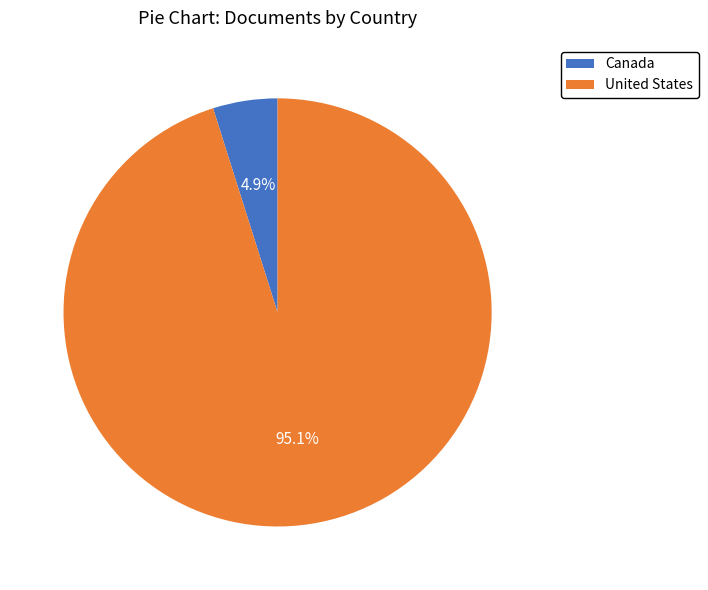

Is there a majority slice in this chart?

Yes